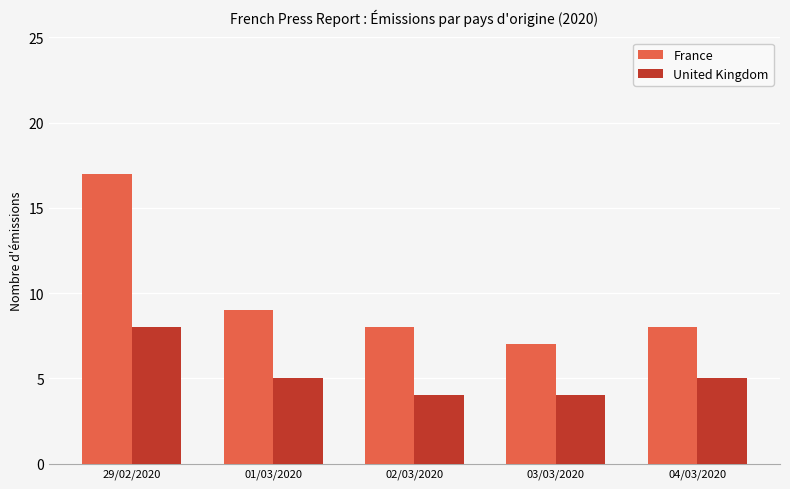

Count the number of data series in this chart.

2